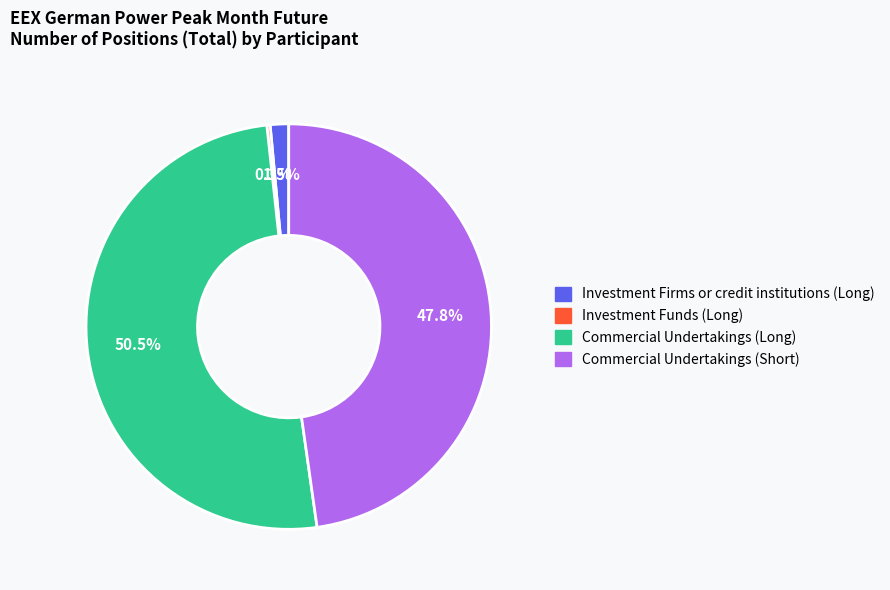

What is the majority slice?

Commercial Undertakings (Long)